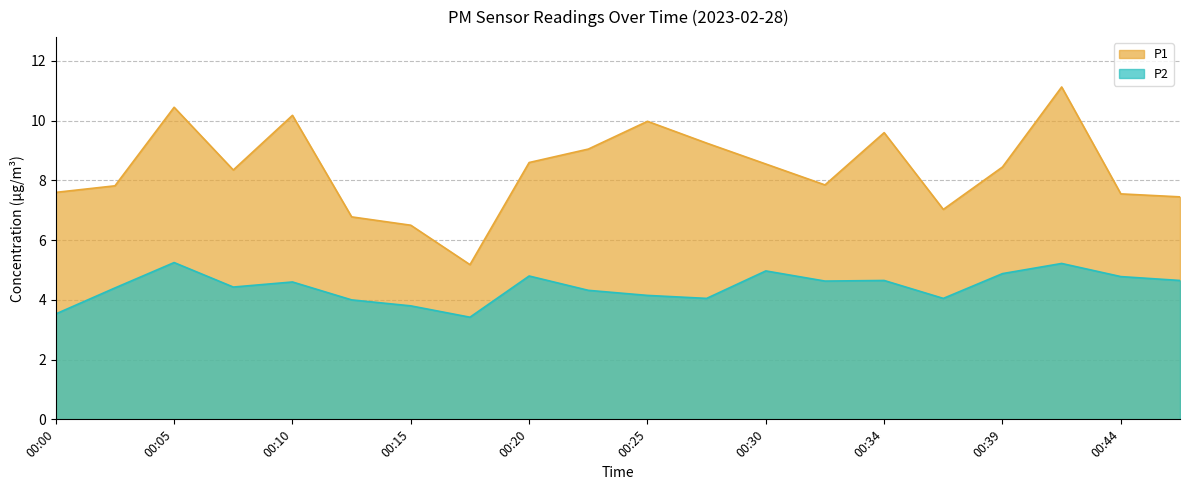

Rank the categories by P2 value from lowest to highest.

00:17, 00:00, 00:15, 00:12, 00:27, 00:37, 00:25, 00:22, 00:03, 00:07, 00:10, 00:32, 00:34, 00:47, 00:44, 00:20, 00:39, 00:30, 00:42, 00:05